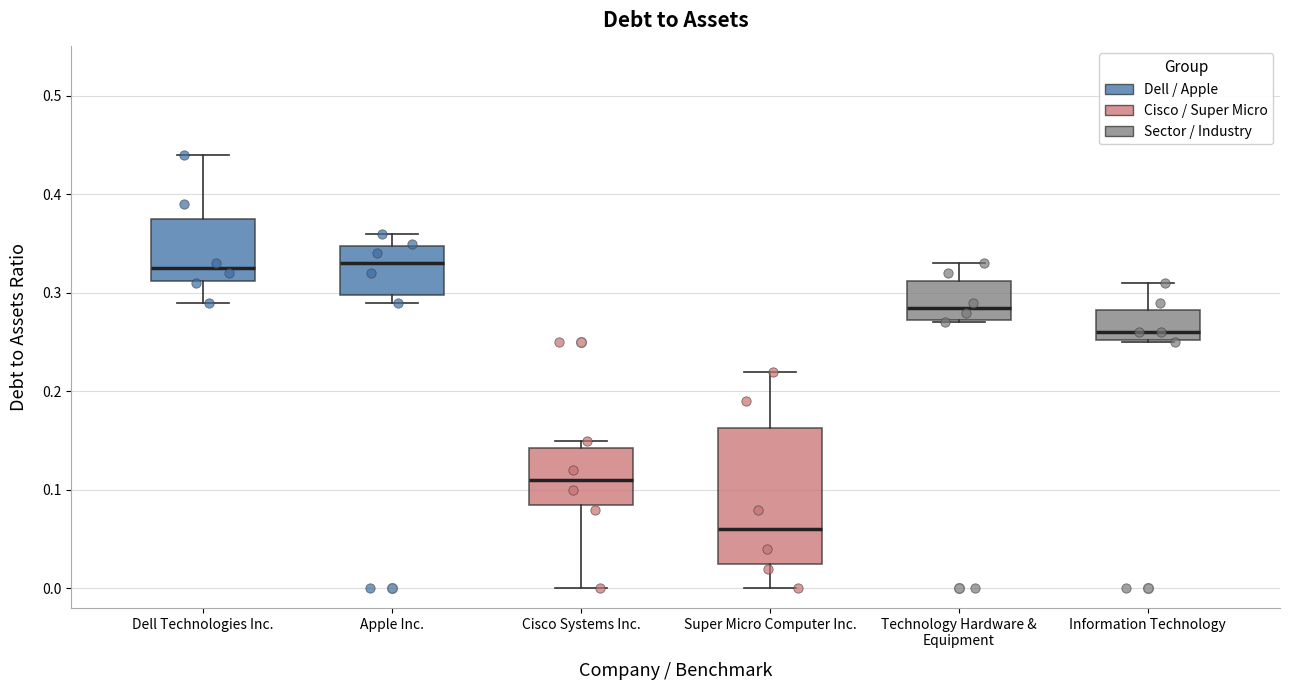

Reading left to right, transcribe this box plot: for each box, give where its median line is, the range the box spans, and where its two whiskers end, as read against the y-axis. The values are not printed on the chart, so give them approximately, as read against the axis.

Dell Technologies Inc.: median 0.33, box 0.31 to 0.38, whiskers 0.29 to 0.44
Apple Inc.: median 0.33, box 0.30 to 0.35, whiskers 0.29 to 0.36
Cisco Systems Inc.: median 0.11, box 0.09 to 0.14, whiskers 0.00 to 0.15
Super Micro Computer Inc.: median 0.06, box 0.03 to 0.16, whiskers 0.00 to 0.22
Technology Hardware & Equipment: median 0.29, box 0.27 to 0.31, whiskers 0.27 to 0.33
Information Technology: median 0.26, box 0.25 to 0.28, whiskers 0.25 to 0.31